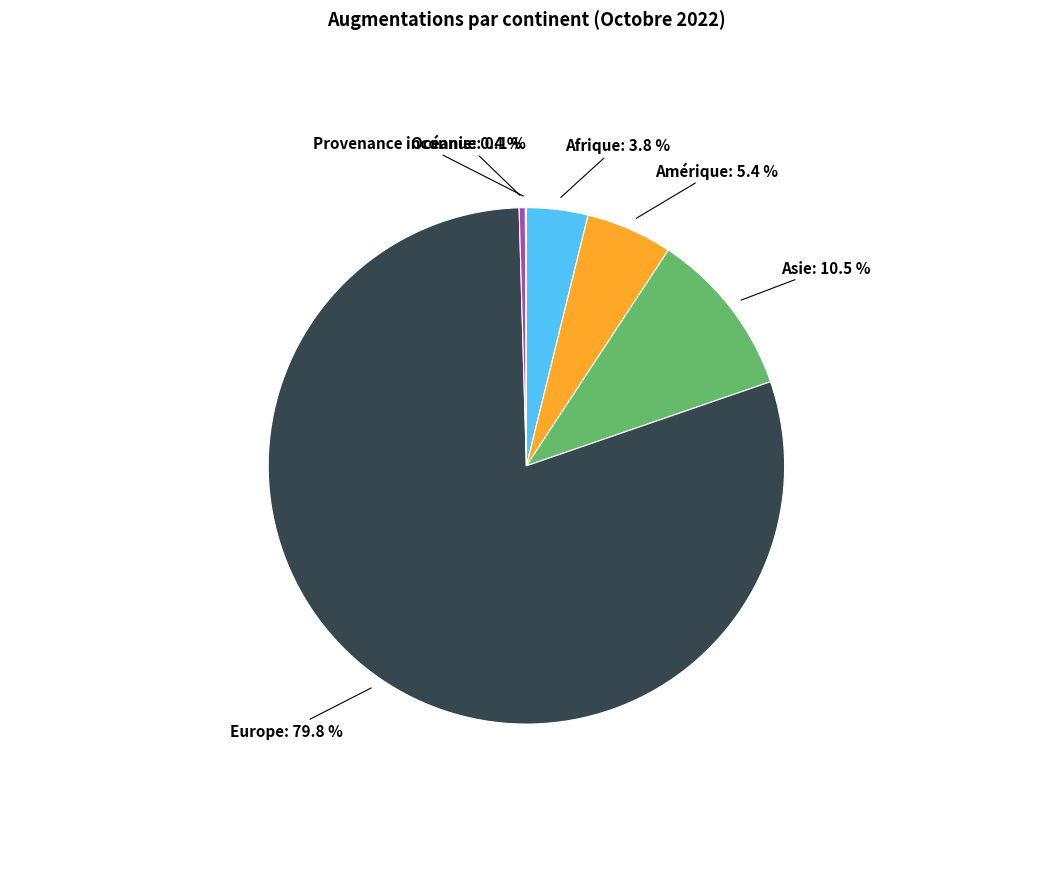

Does any single category account for the majority?

Yes